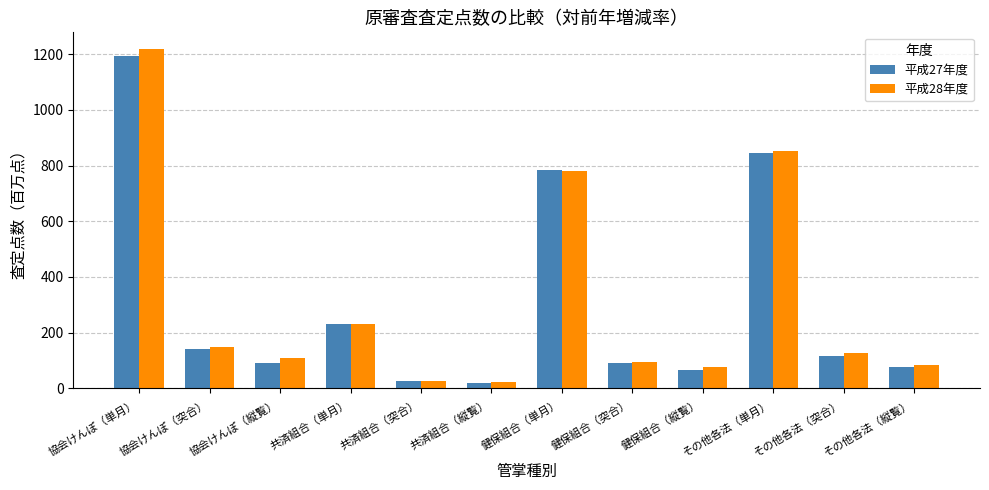

At how many categories does at least one series exceed 1030?

1